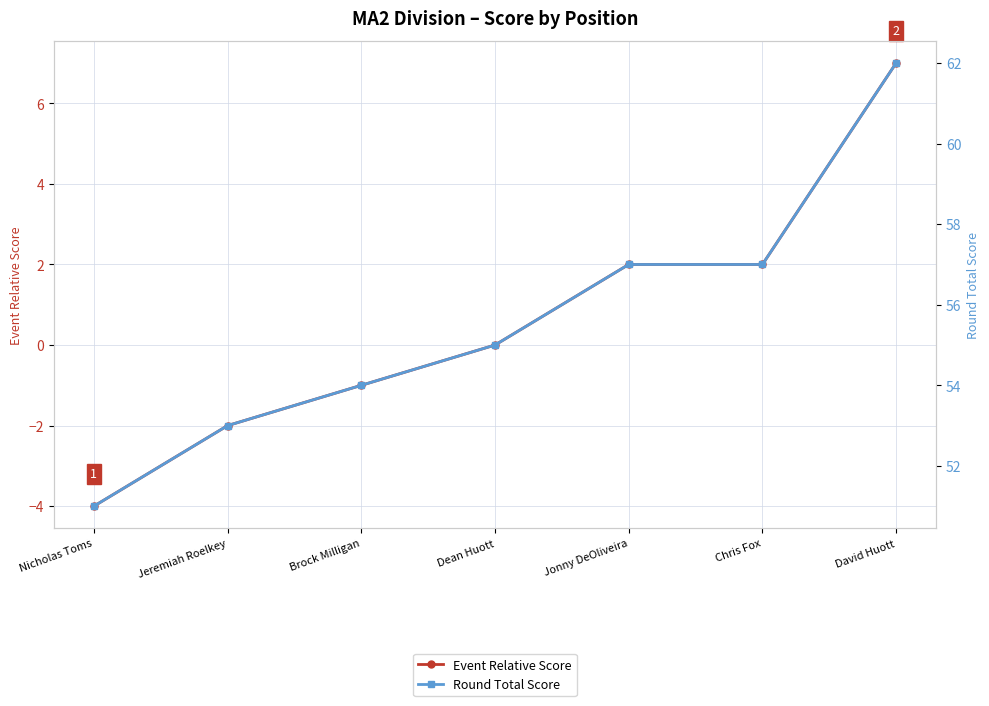

What are all the series names shown in the legend?

Event Relative Score, Round Total Score